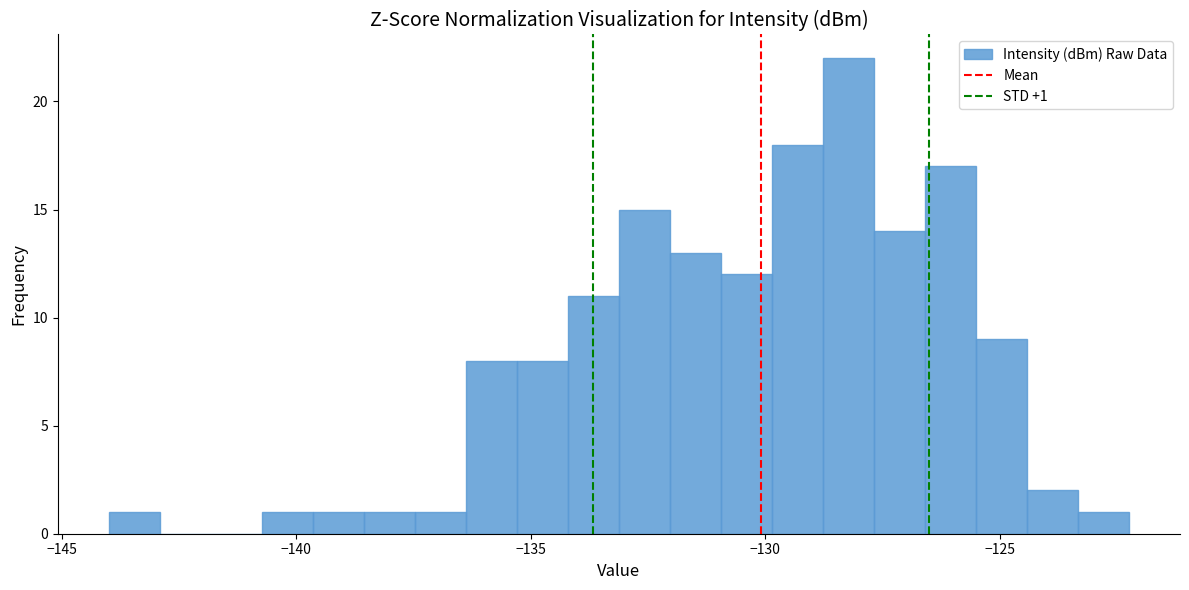

Read against the x-axis, roughly where is the centre of the tallest bar?

-128.0